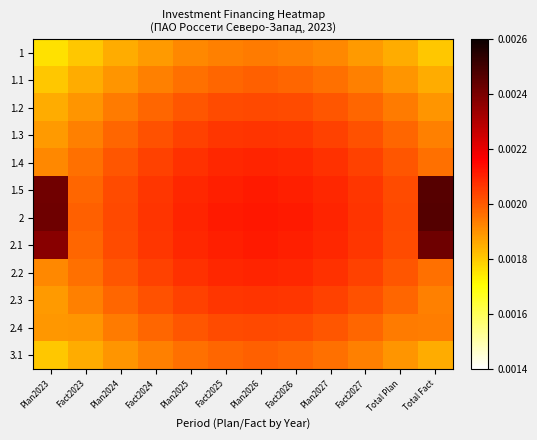

Between Total Fact and Total Plan, which is larger?

Total Plan